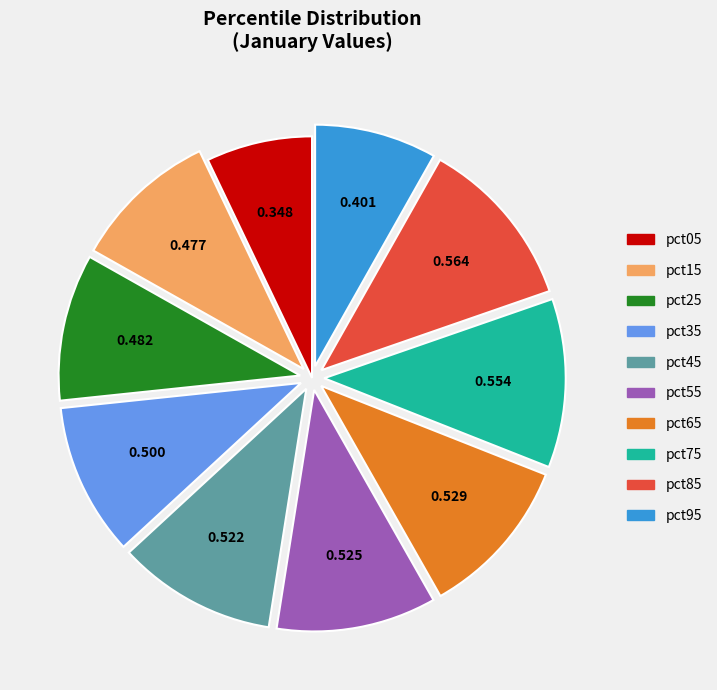

How many slices are in this pie chart?

10